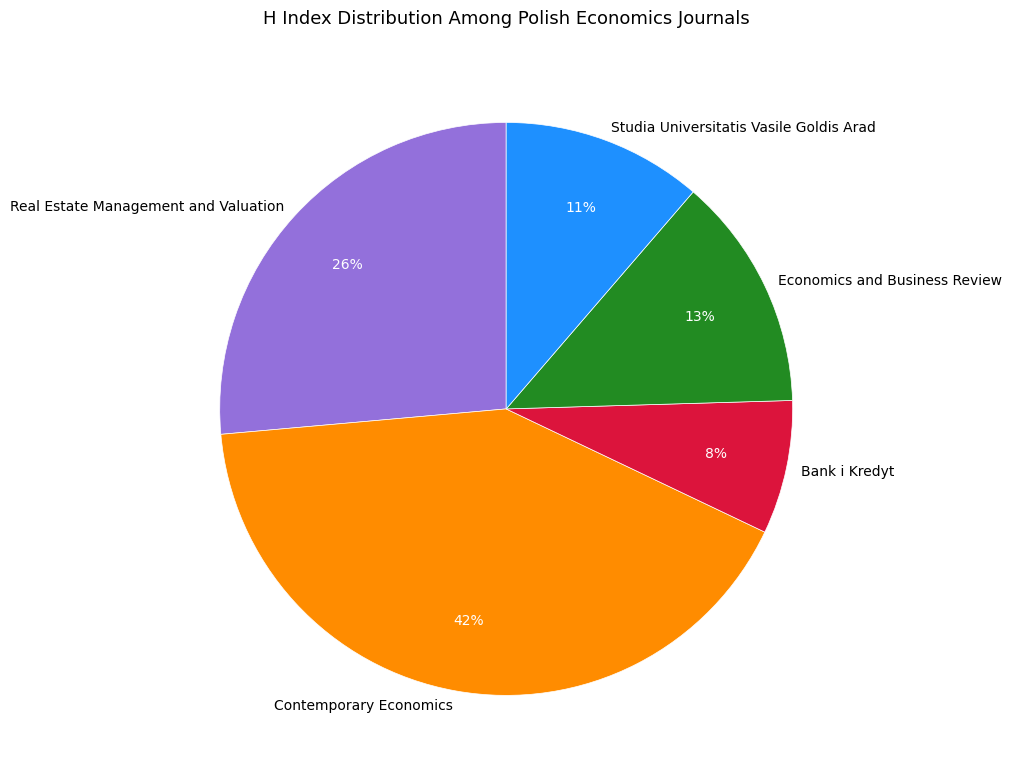

To the nearest percent, what is the difference between the Real Estate Management and Valuation and Economics and Business Review slice percentages?

13%